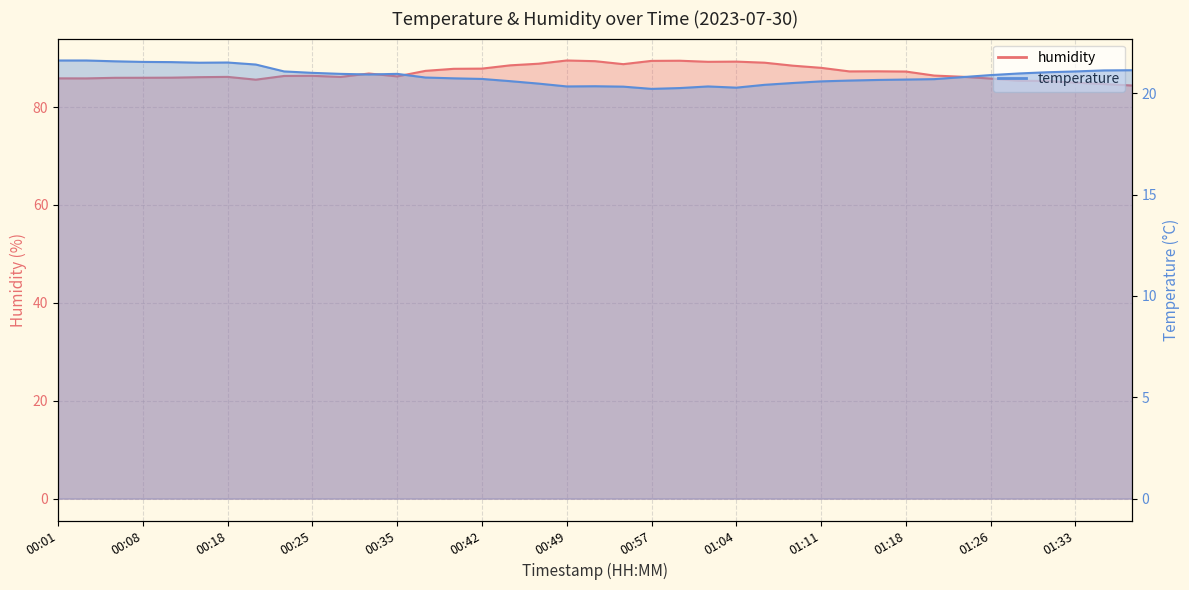

What is the label of the 7th point from the right?

01:23